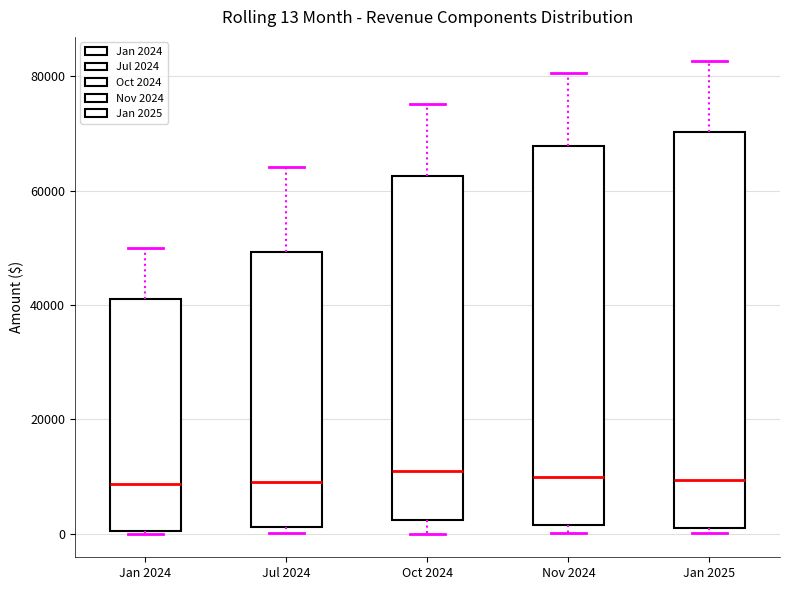

Which box is the tallest, from its lower edge to its upper edge?

Jan 2025